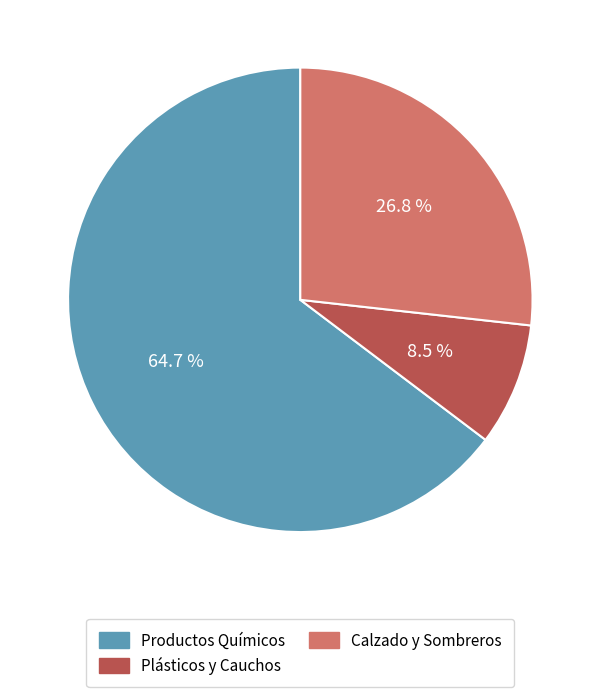

The Plásticos y Cauchos slice represents 3% of the pie. True or false?

False